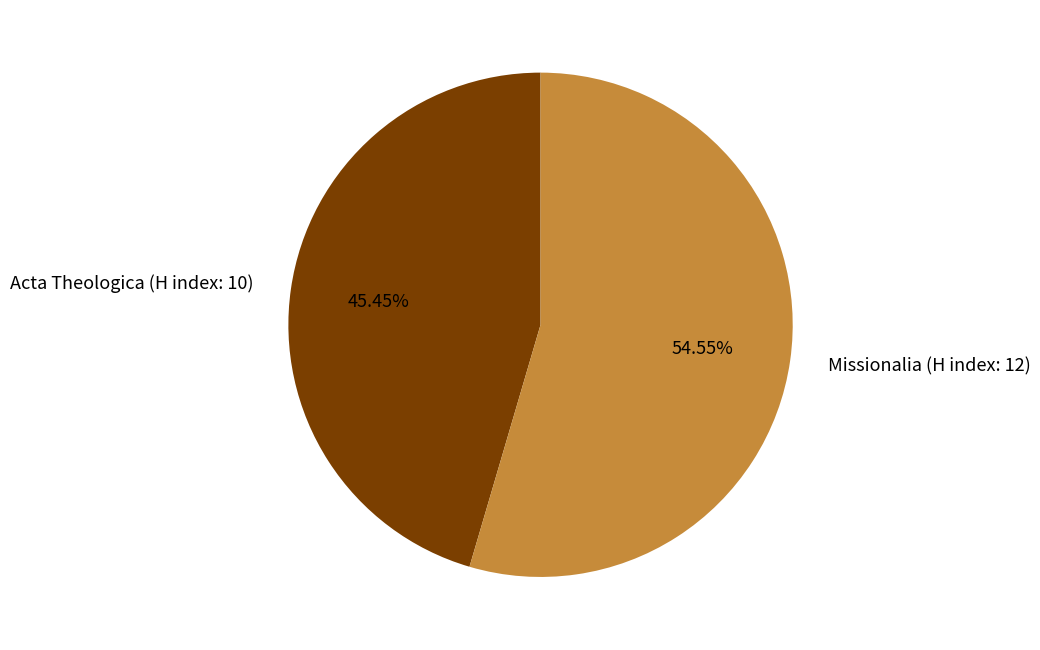

What is the total percentage of Acta Theologica (H index: 10) and Missionalia (H index: 12)?

100.0%